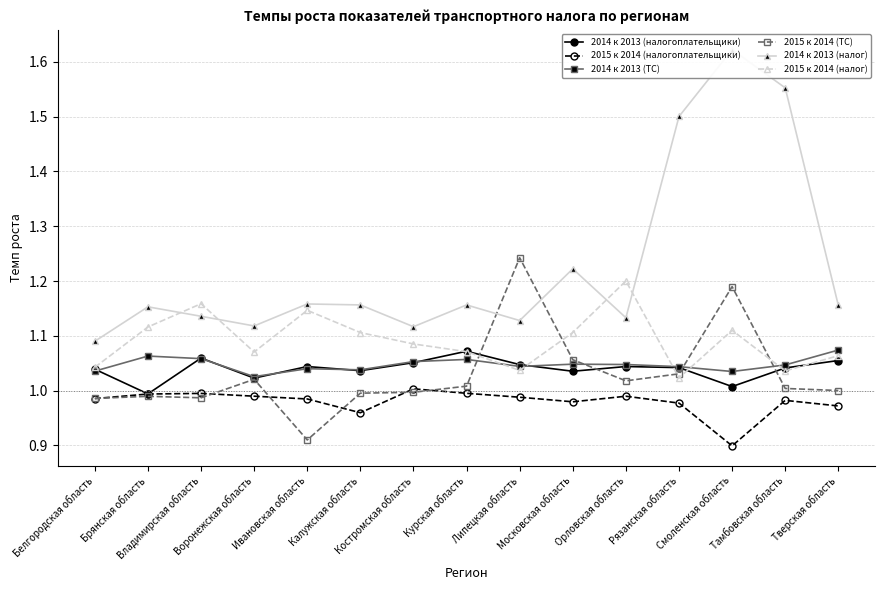

True or false: 2014 к 2013 (налогоплательщики) has a value of 0.6 at Калужская область.

False